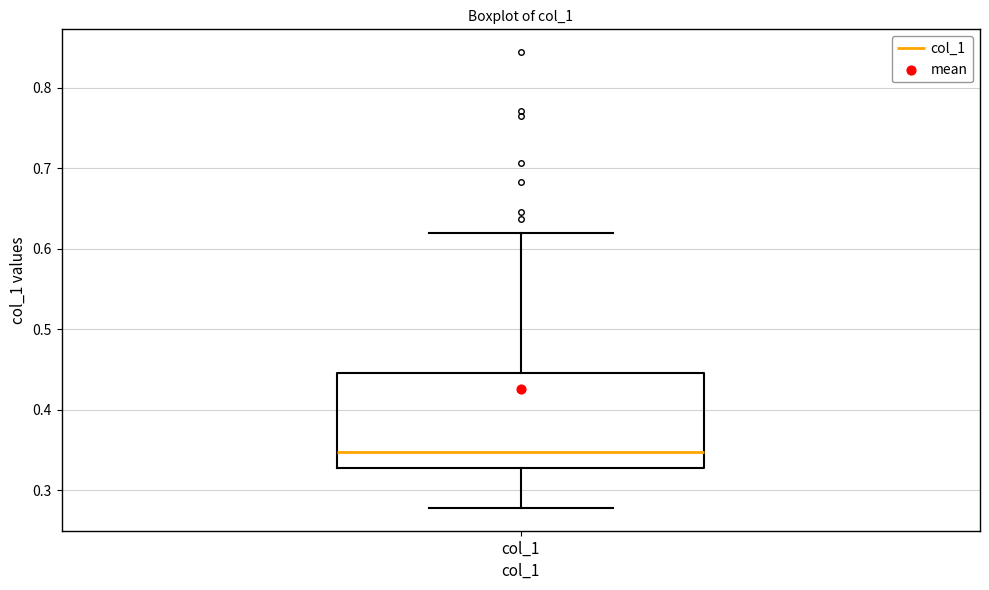

Transcribe this box plot: give where the median line is, the range the box spans, and where the two whiskers end, as read against the y-axis. The values are not printed on the chart, so give them approximately, as read against the axis.

median 0.35, box 0.33 to 0.45, whiskers 0.28 to 0.62